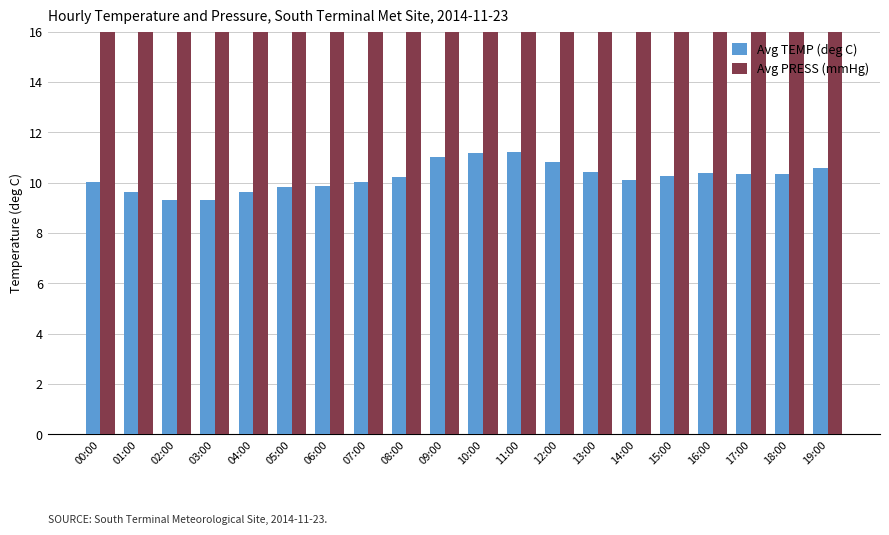

What is the difference between the Avg TEMP (deg C) values at 02:00 and 11:00?

1.9